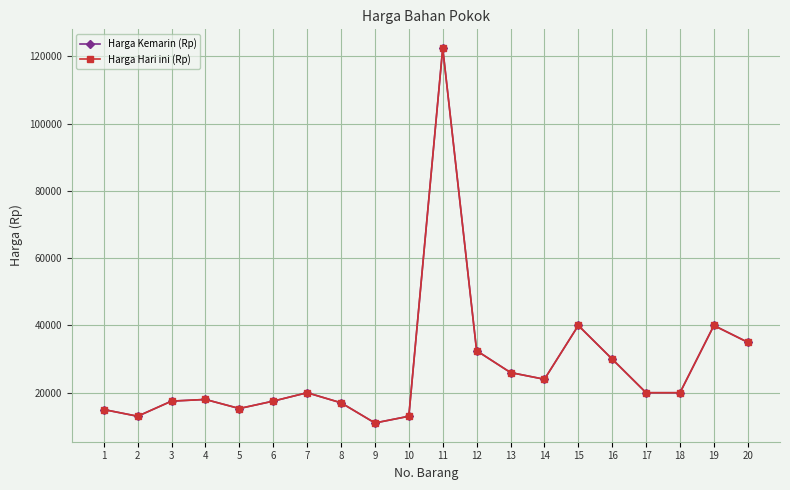

At which label is Harga Kemarin (Rp) closest to 66750?

15